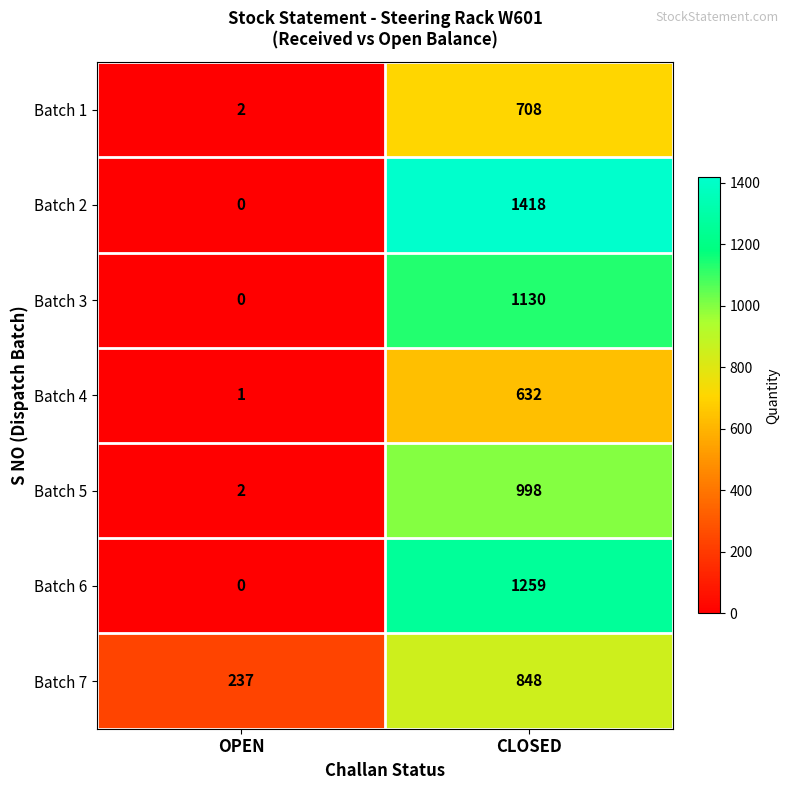

Rank the categories by Batch 3 value from lowest to highest.

OPEN, CLOSED